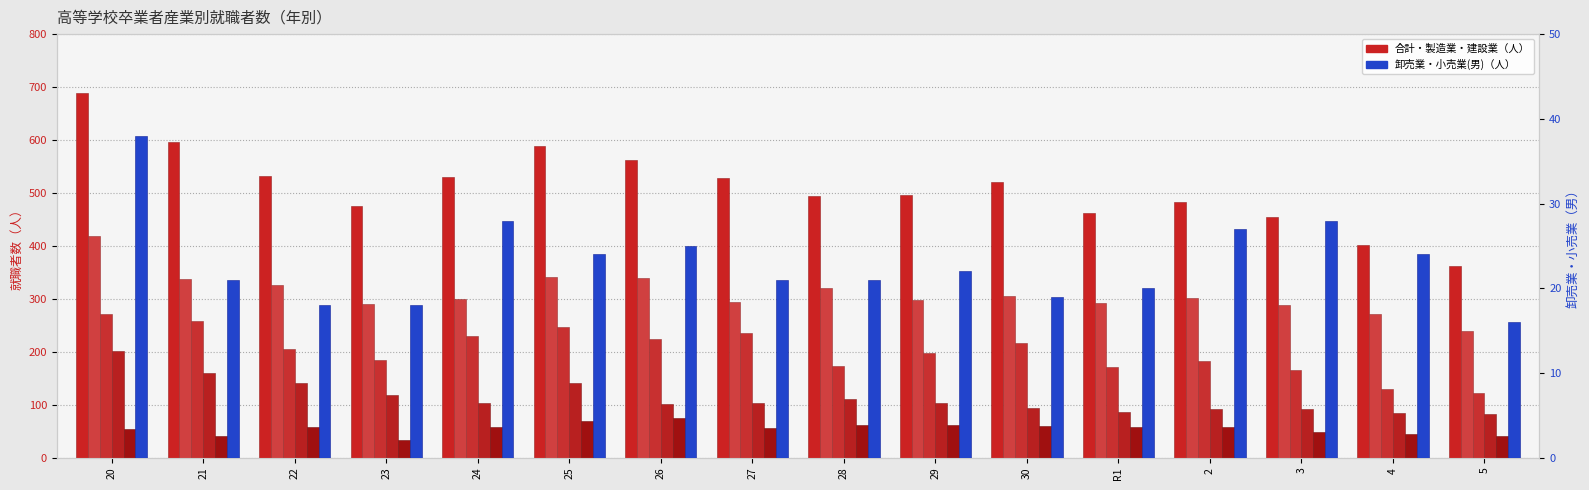

What is the average value of the 卸売業・小売業(男) series?

23